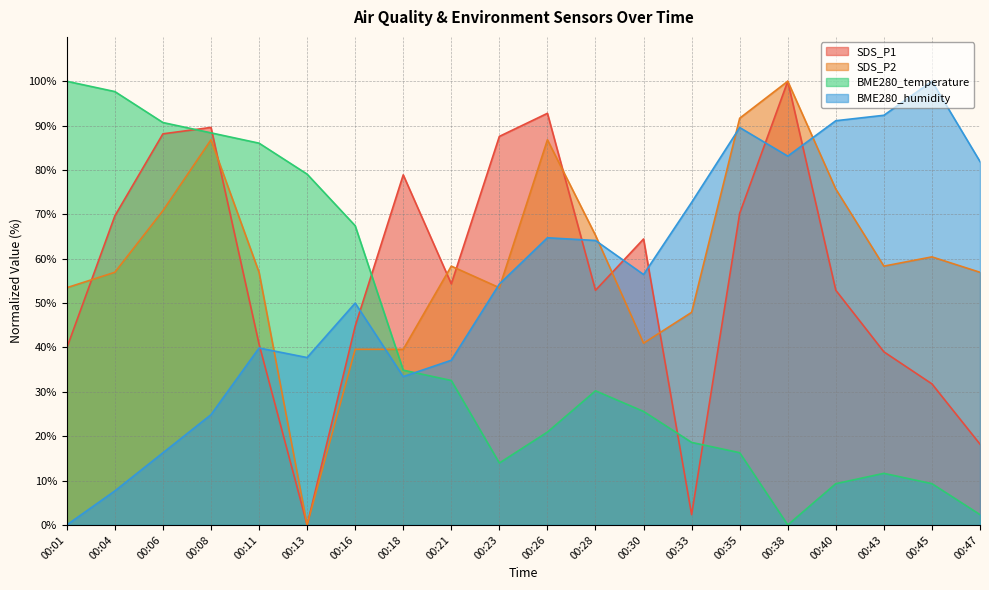

At which category is the sum across all series the highest?

00:08